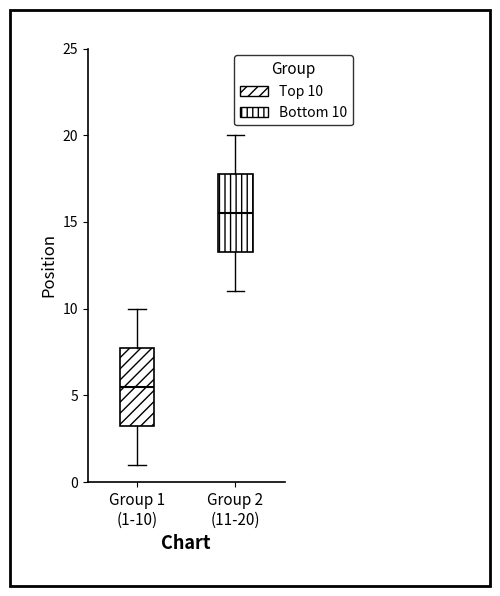

Reading left to right, transcribe this box plot: for each box, give where its median line is, the range the box spans, and where its two whiskers end, as read against the y-axis. The values are not printed on the chart, so give them approximately, as read against the axis.

Group 1 (1-10): median 5.5, box 3.5 to 8.0, whiskers 1.0 to 10.0
Group 2 (11-20): median 15.5, box 13.5 to 18.0, whiskers 11.0 to 20.0